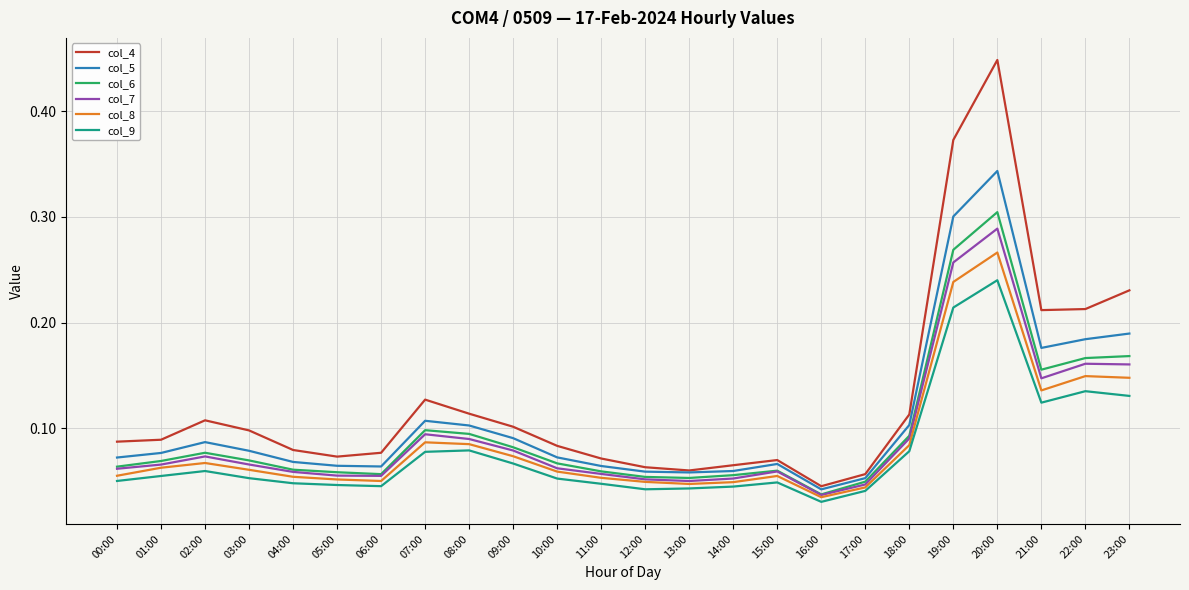

What position from the left is 00:00?

1